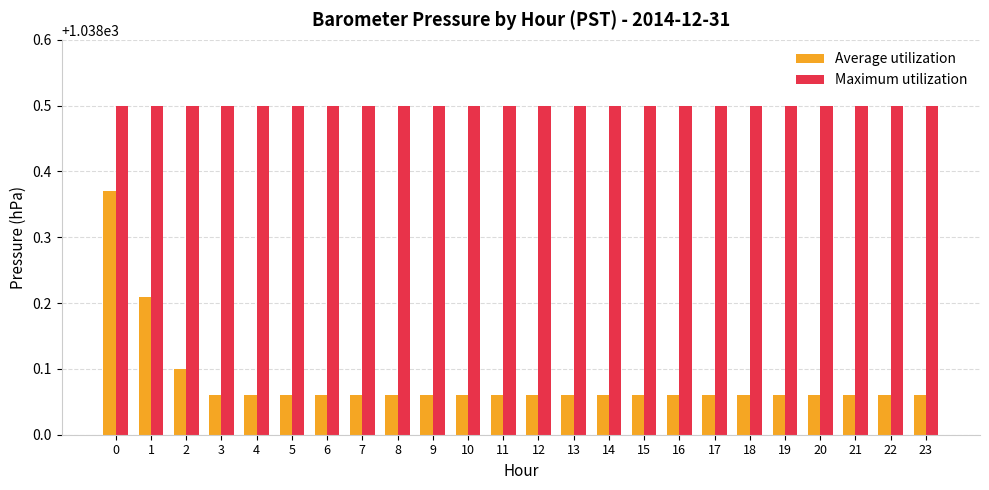

List the series in order of their overall mean, highest first.

Maximum utilization, Average utilization